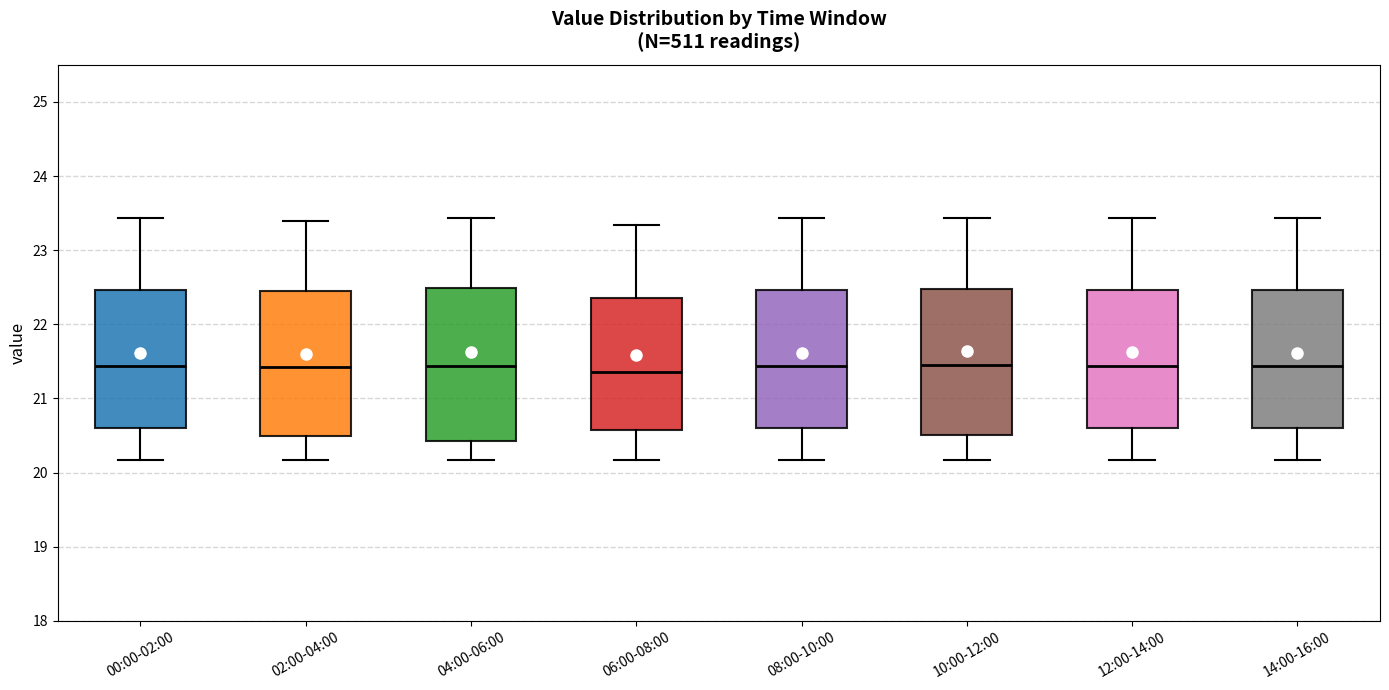

Reading left to right, read every box against the y-axis: the position of its median line, the range the box covers, and the ends of its whiskers. The values are not printed on the chart, so give them approximately, as read against the axis.

00:00-02:00: median 21.4, box 20.6 to 22.5, whiskers 20.2 to 23.4
02:00-04:00: median 21.4, box 20.5 to 22.5, whiskers 20.2 to 23.4
04:00-06:00: median 21.4, box 20.4 to 22.5, whiskers 20.2 to 23.4
06:00-08:00: median 21.4, box 20.6 to 22.4, whiskers 20.2 to 23.3
08:00-10:00: median 21.4, box 20.6 to 22.5, whiskers 20.2 to 23.4
10:00-12:00: median 21.4, box 20.5 to 22.5, whiskers 20.2 to 23.4
12:00-14:00: median 21.4, box 20.6 to 22.5, whiskers 20.2 to 23.4
14:00-16:00: median 21.4, box 20.6 to 22.5, whiskers 20.2 to 23.4